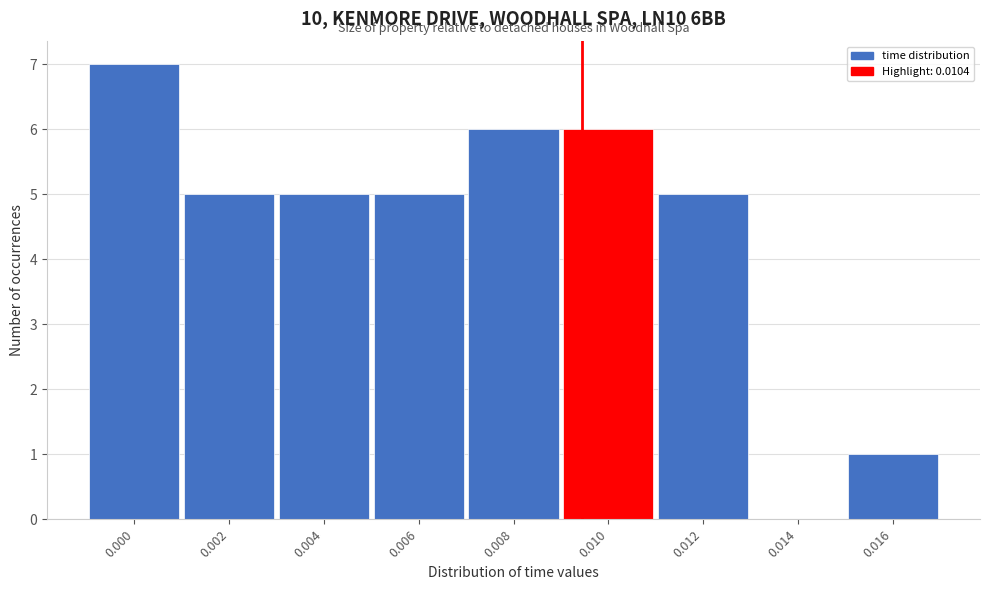

Reading left to right, what are all the values shown in this chart?

0.000=7	0.002=5	0.004=5	0.006=5	0.008=6	0.010=6	0.012=5	0.014=0	0.016=1